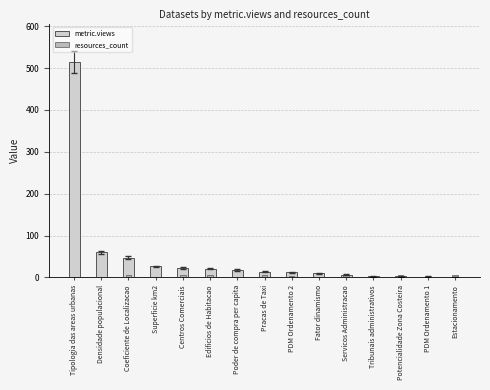

What is the minimum value shown in the chart?

1